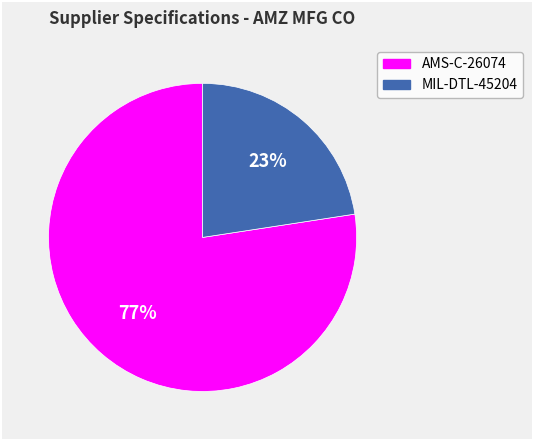

Rank the categories by value from highest to lowest.

AMS-C-26074, MIL-DTL-45204